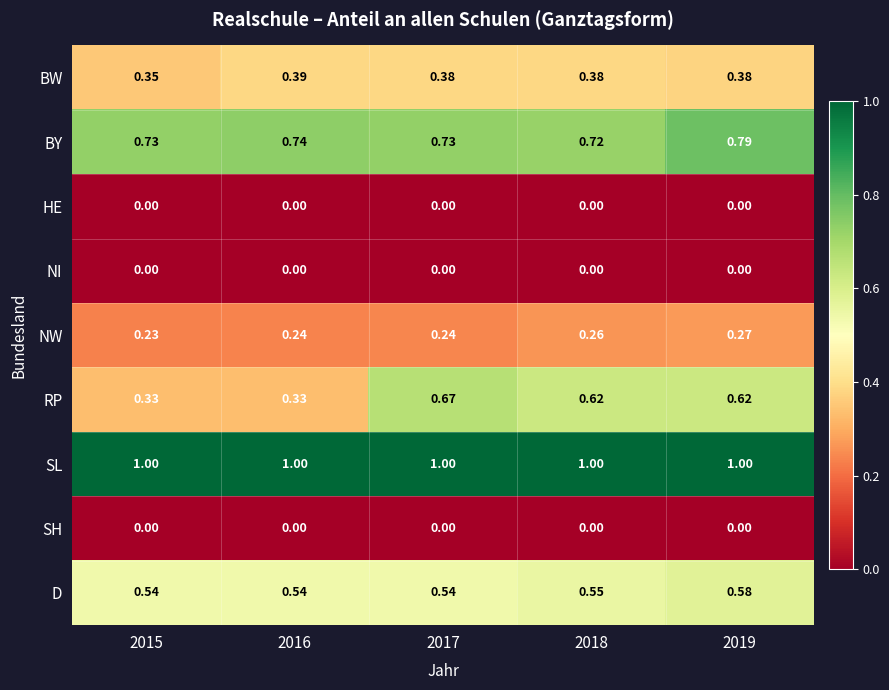

Which series has the widest spread of values?

RP